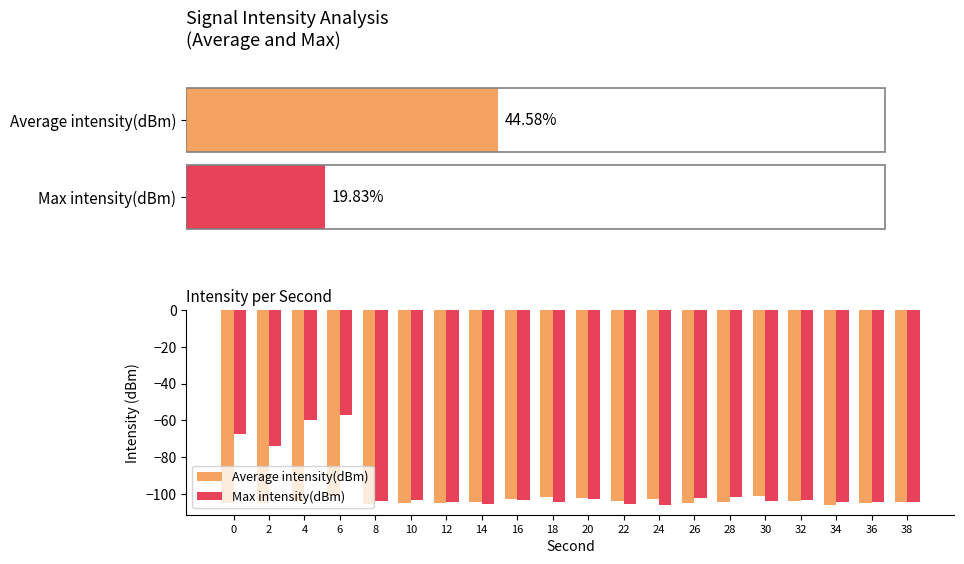

List the series in order of their overall mean, highest first.

Max intensity(dBm), Average intensity(dBm)